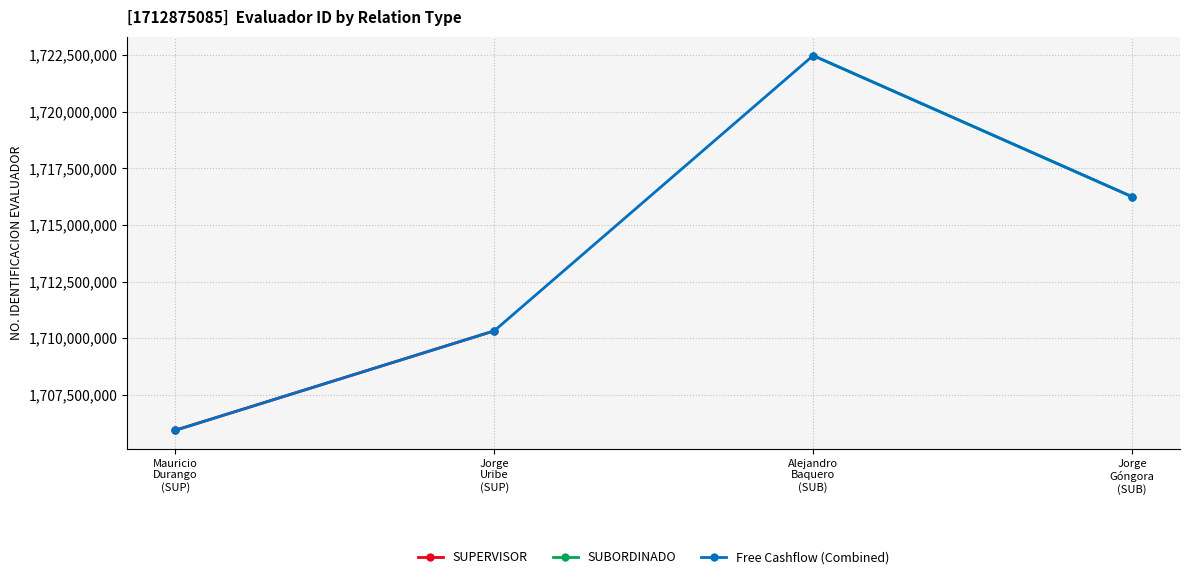

How many lines are shown in the chart?

2